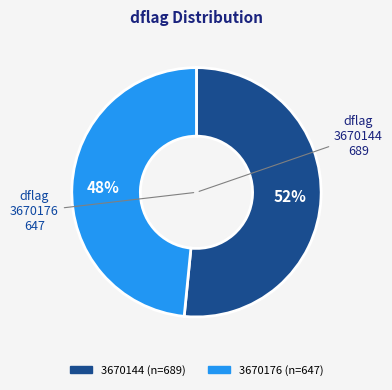

What is the largest slice in the pie chart?

3670144